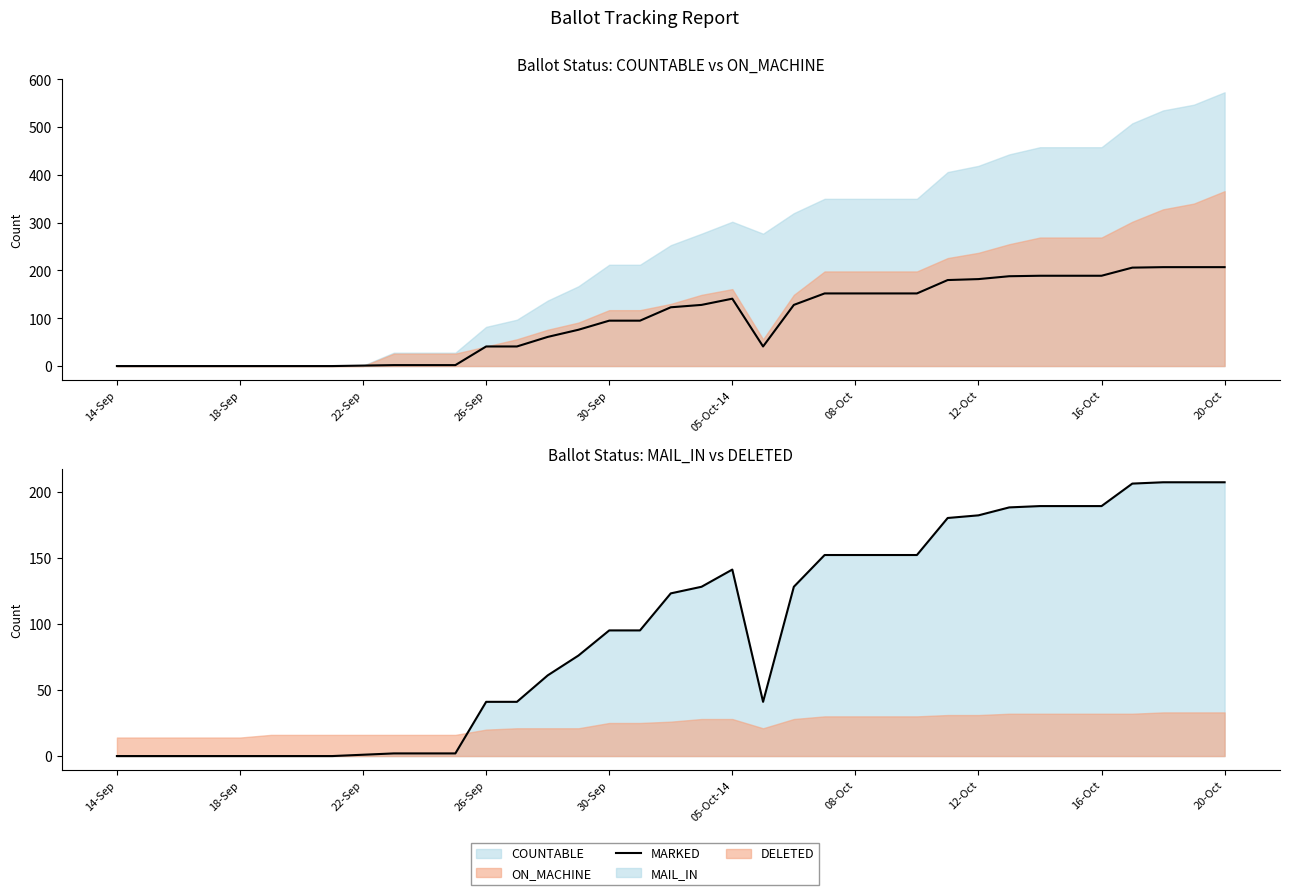

Reading left to right, what are all the values shown in this chart?

0	0	0	0	0	0	0	0	1	2	2	2	41	41	61	76	95	95	123	128	141	41	128	152	152	152	152	180	182	188	189	189	189	206	207	207	207